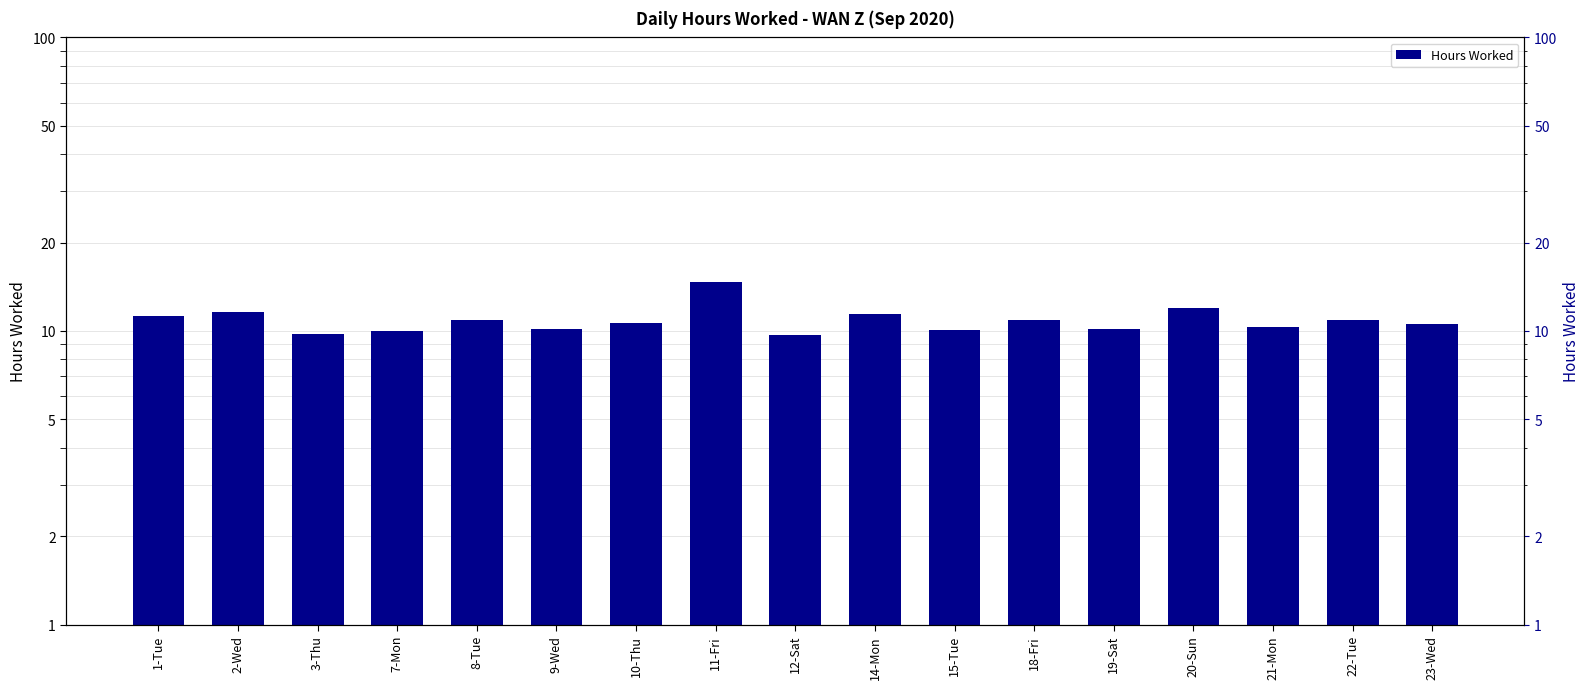

Reading left to right, transcribe all the data shown in this chart.

1-Tue=11.3	2-Wed=11.6	3-Thu=9.8	7-Mon=10.0	8-Tue=10.9	9-Wed=10.1	10-Thu=10.6	11-Fri=14.7	12-Sat=9.7	14-Mon=11.4	15-Tue=10.1	18-Fri=10.9	19-Sat=10.1	20-Sun=11.9	21-Mon=10.3	22-Tue=10.9	23-Wed=10.5